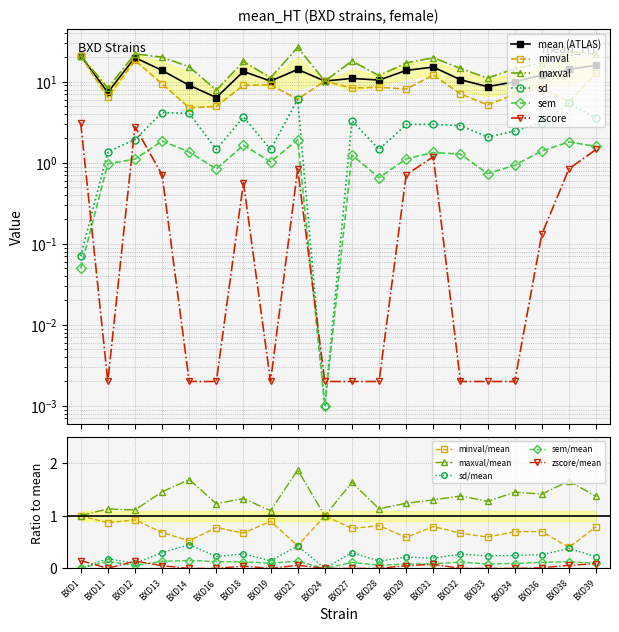

What is the value of the maxval point at the 19th from the left?

23.6